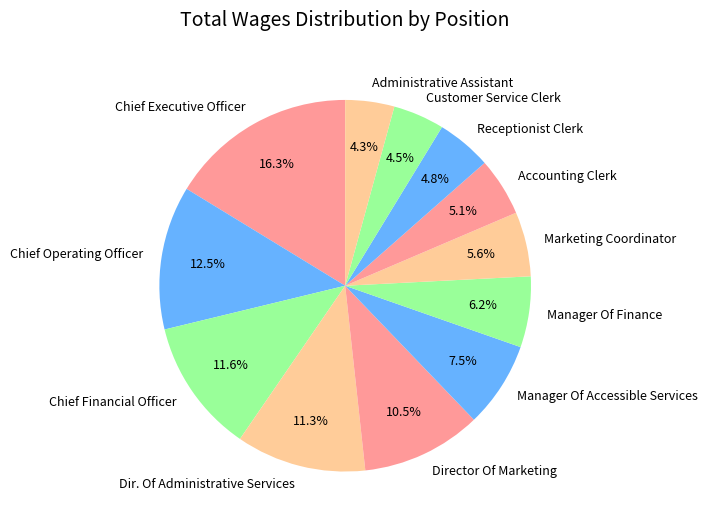

Does Chief Operating Officer represent more than half of the total?

No